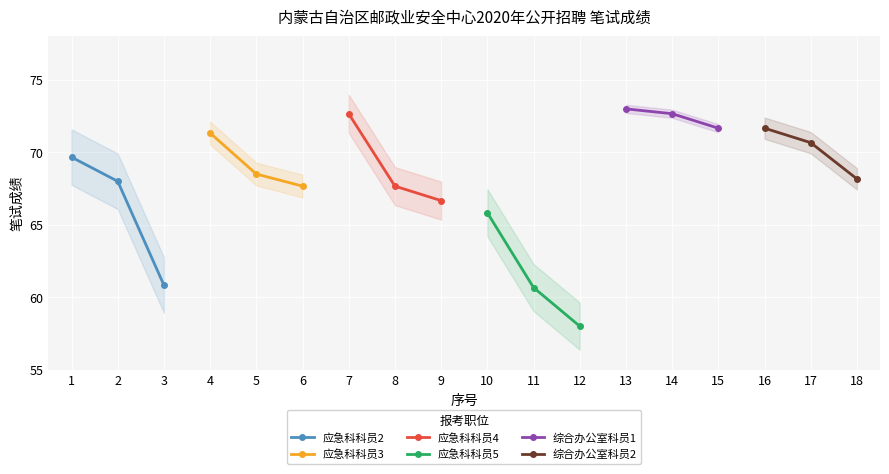

What is the value of the 应急科科员2 point at the 1st from the left?

69.7